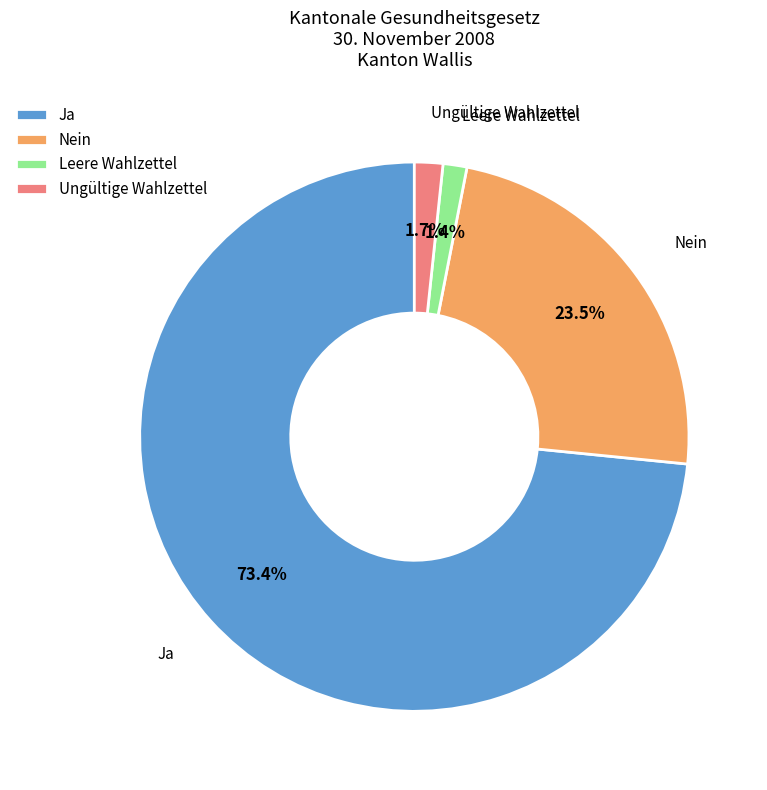

To the nearest percent, what percentage of the pie is Ungültige Wahlzettel?

2%